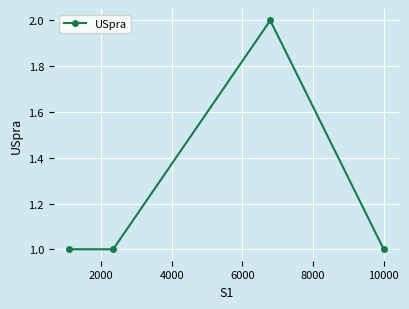

Reading left to right, what are all the values shown in this chart?

1	1	2	1